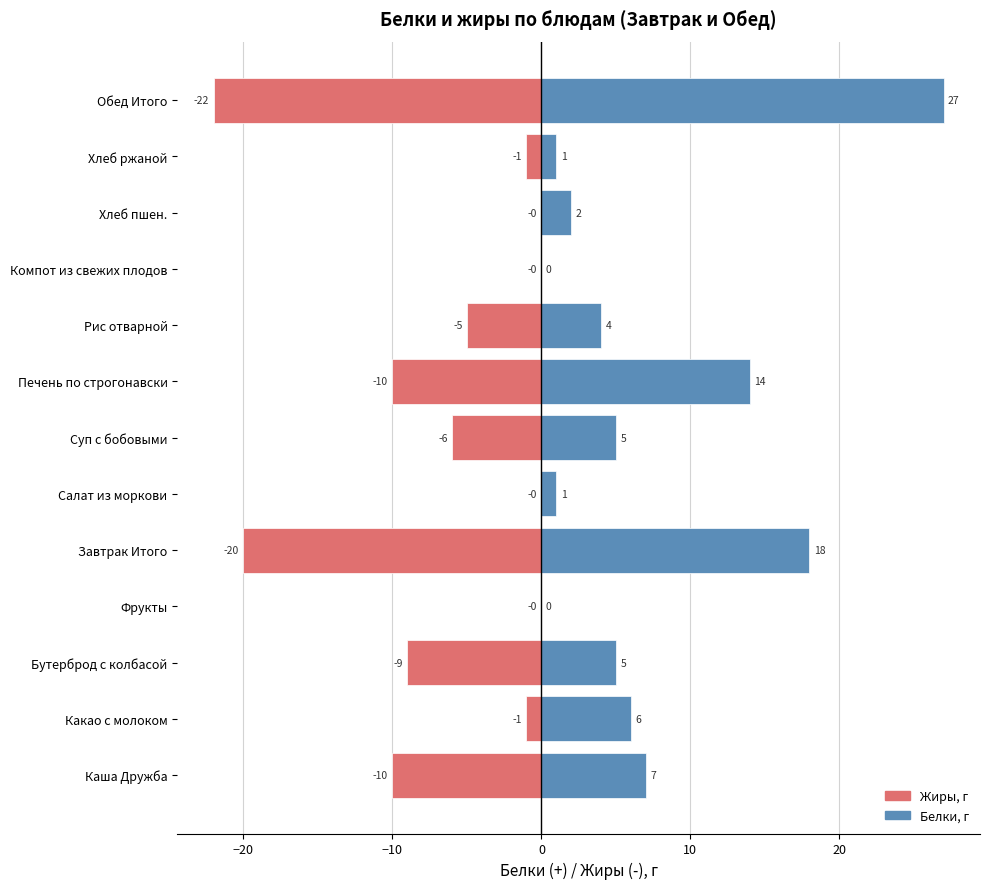

What is the label of the 3rd bar from the left?

Бутерброд с колбасой